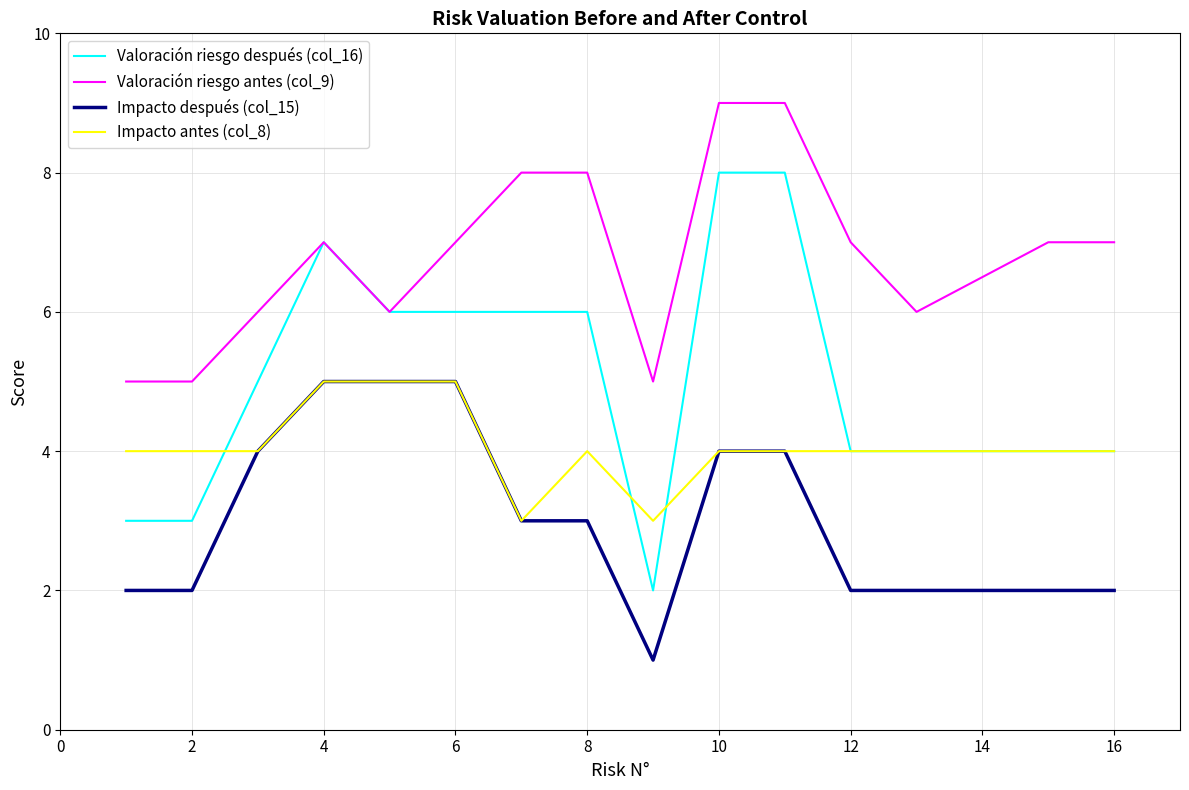

Which series has the largest range (max minus min)?

Valoración riesgo después (col_16)